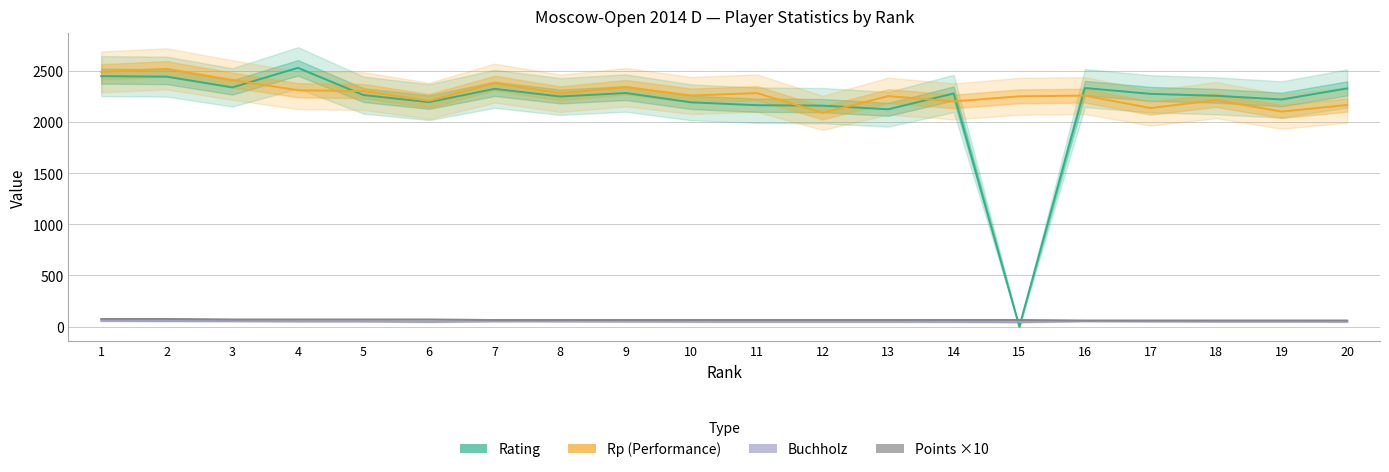

What is the value of the Rating point at the 20th from the left?

2327.0